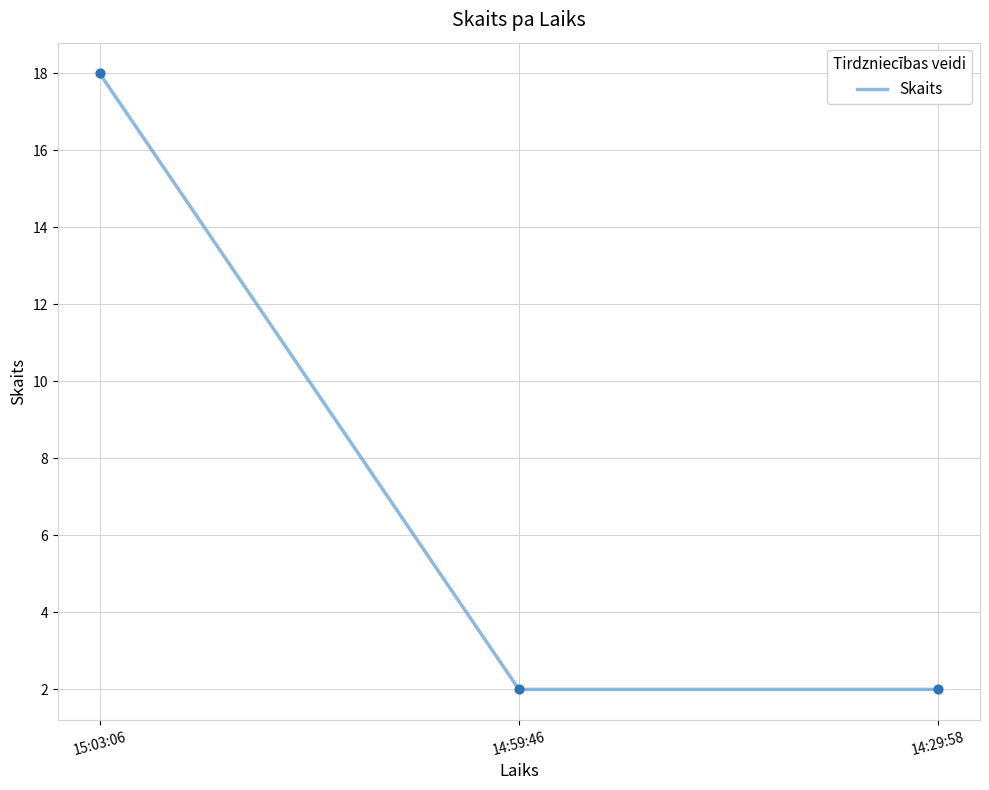

What is the change in value from 15:03:06 to 14:59:46?

-16